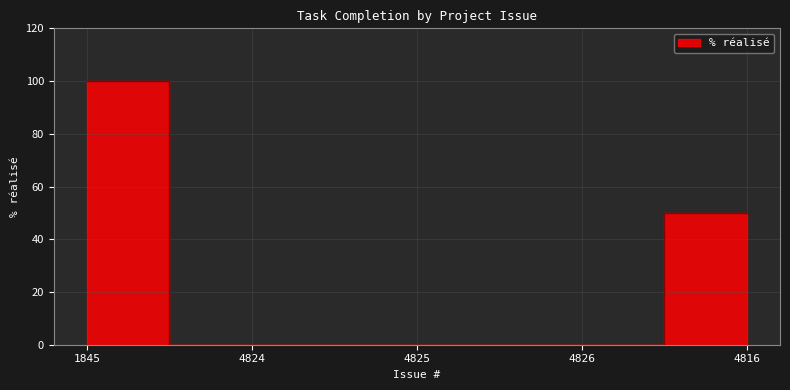

Where is the data nearest to the value 50?

4816